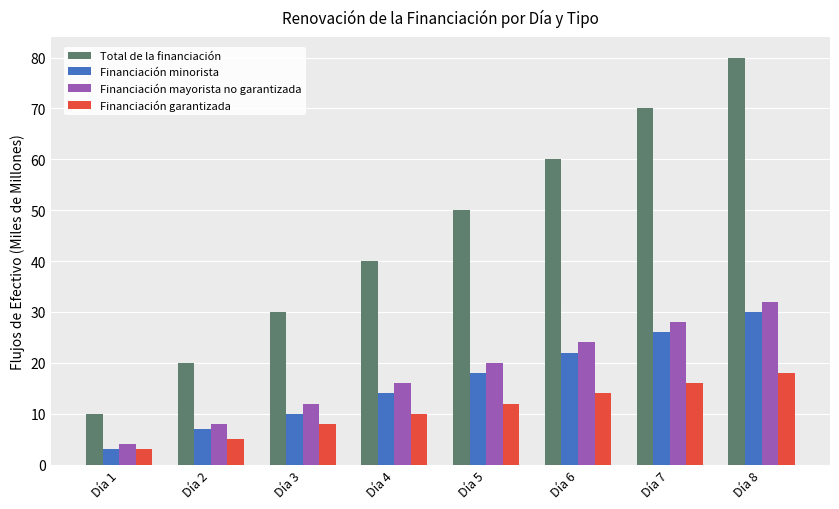

Reading left to right, list all the values displayed in this chart.

Total de la financiación: Día 1=10	Día 2=20	Día 3=30	Día 4=40	Día 5=50	Día 6=60	Día 7=70	Día 8=80
Financiación minorista: Día 1=3	Día 2=7	Día 3=10	Día 4=14	Día 5=18	Día 6=22	Día 7=26	Día 8=30
Financiación mayorista no garantizada: Día 1=4	Día 2=8	Día 3=12	Día 4=16	Día 5=20	Día 6=24	Día 7=28	Día 8=32
Financiación garantizada: Día 1=3	Día 2=5	Día 3=8	Día 4=10	Día 5=12	Día 6=14	Día 7=16	Día 8=18